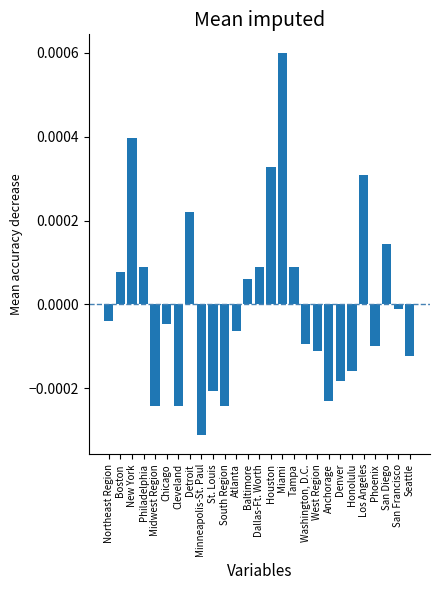

How many values are above zero?

11